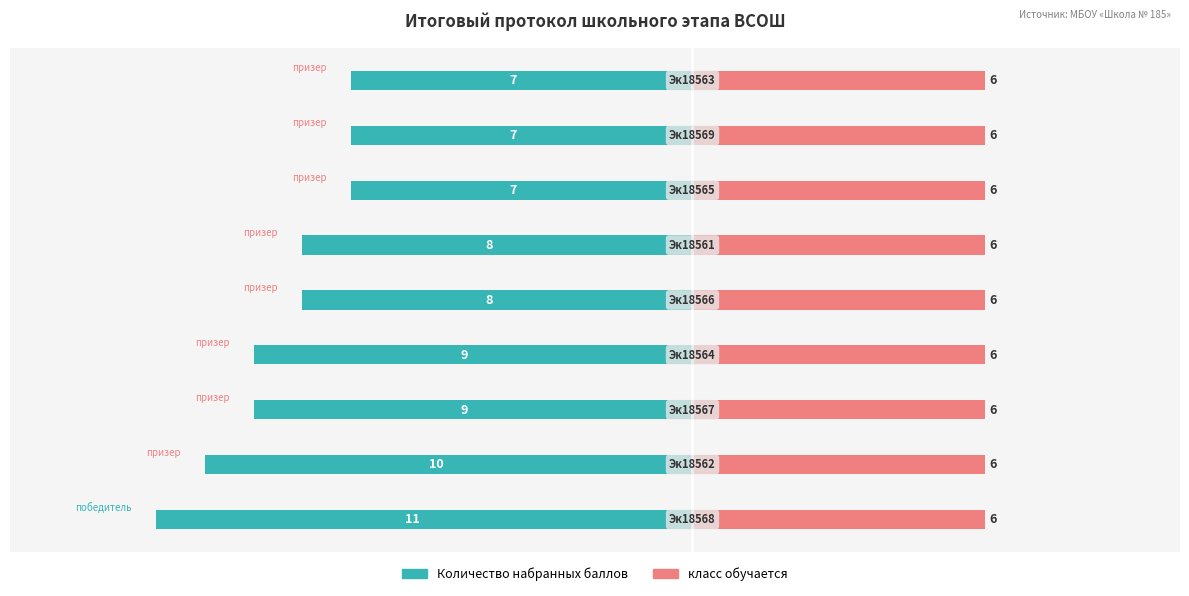

What is the difference between the maximum and minimum values in the Количество набранных баллов series?

4.0